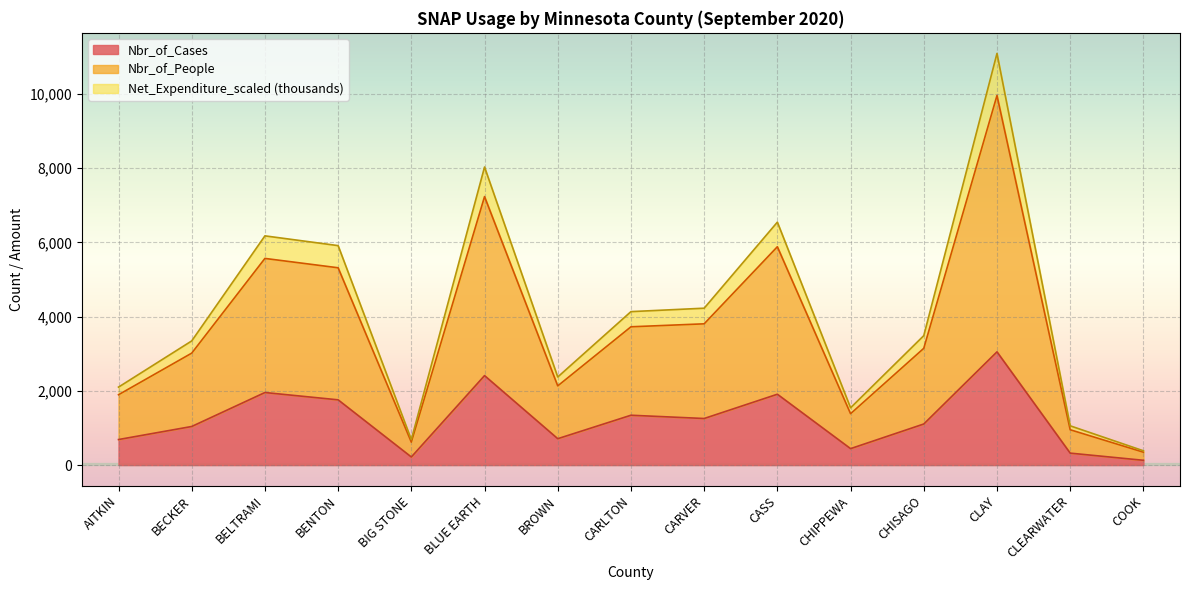

What are all the series names shown in the legend?

Nbr_of_Cases, Nbr_of_People, Net_Expenditure_scaled (thousands)